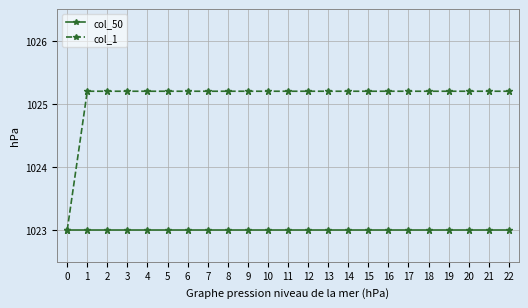

What is the sum of all col_1 values?

23577.4